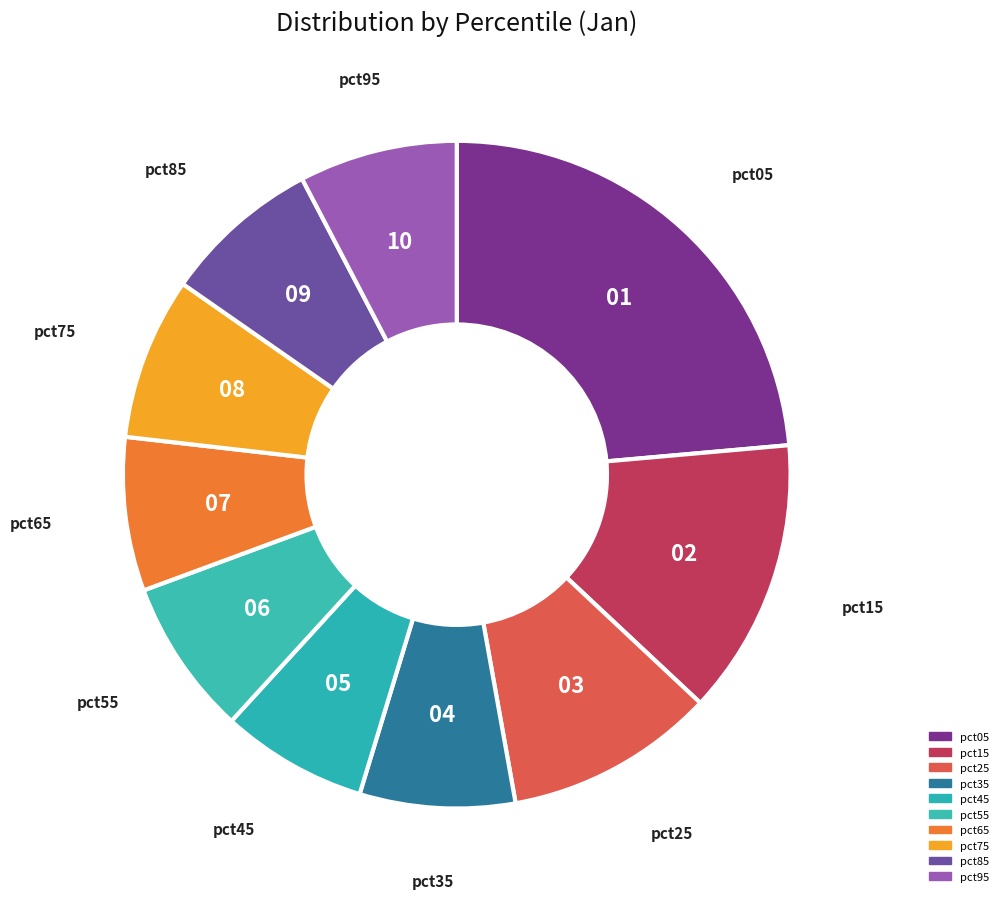

How many segments does this pie chart have?

10